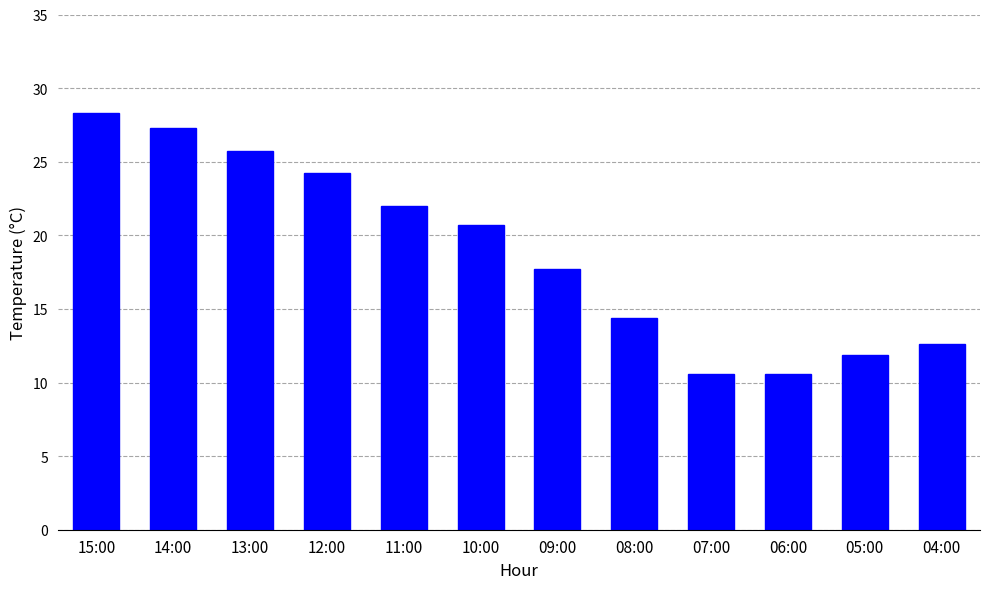

Reading right to left, what are all the values shown in this chart?

04:00=12.6	05:00=11.9	06:00=10.6	07:00=10.6	08:00=14.4	09:00=17.7	10:00=20.7	11:00=22.0	12:00=24.2	13:00=25.7	14:00=27.3	15:00=28.3